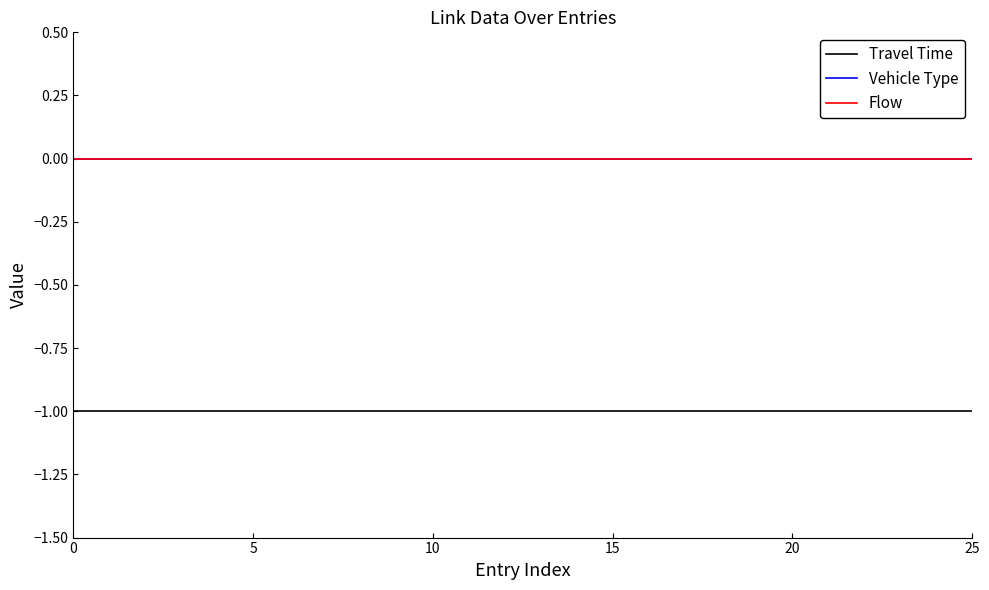

What is the label of the 7th point from the left?

6